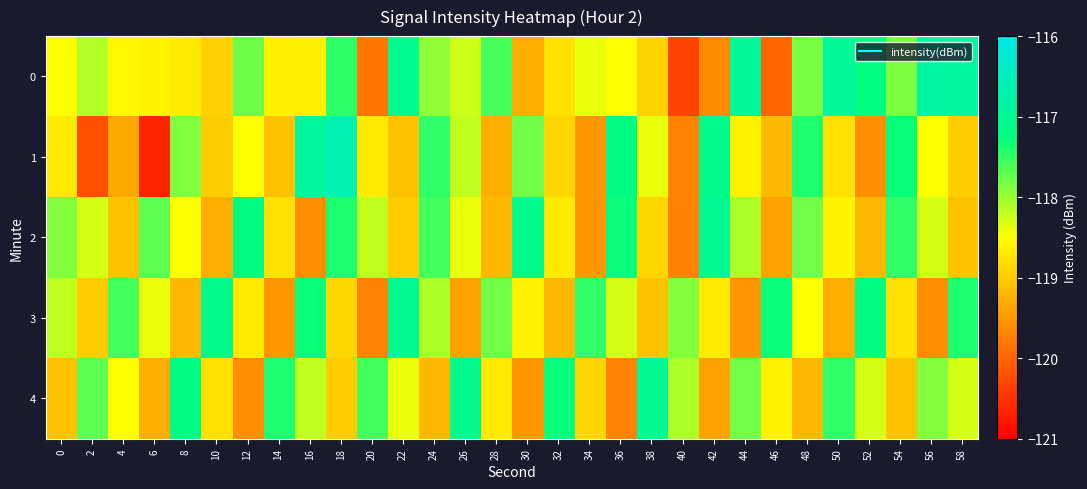

Which label corresponds to the smallest value in the chart?

6